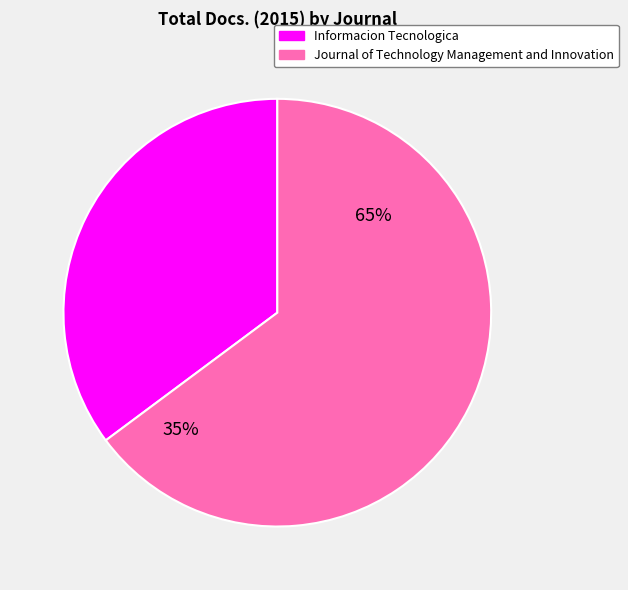

Which category accounts for the majority?

Journal of Technology Management and Innovation